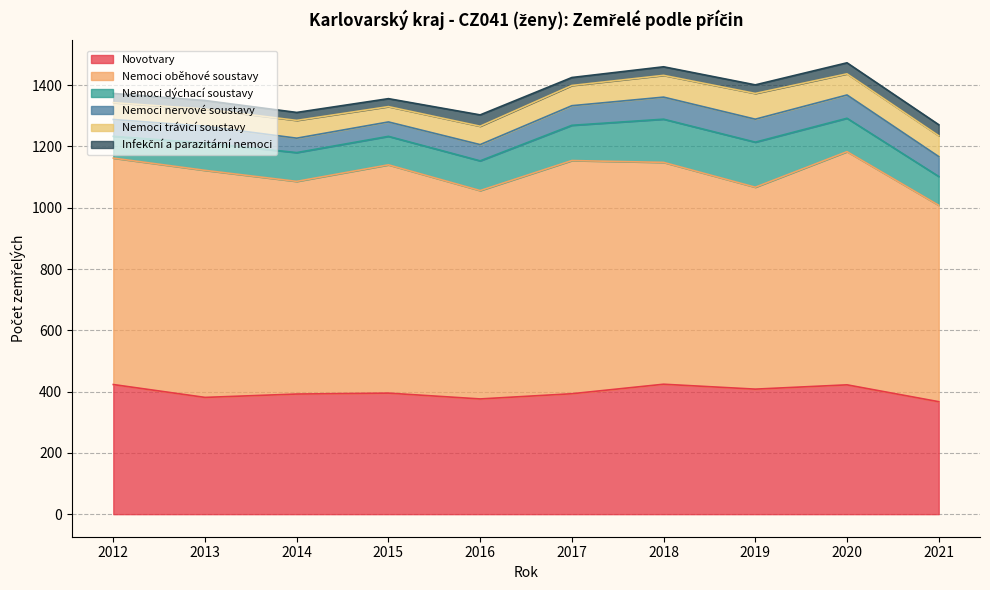

How many lines are shown in the chart?

6